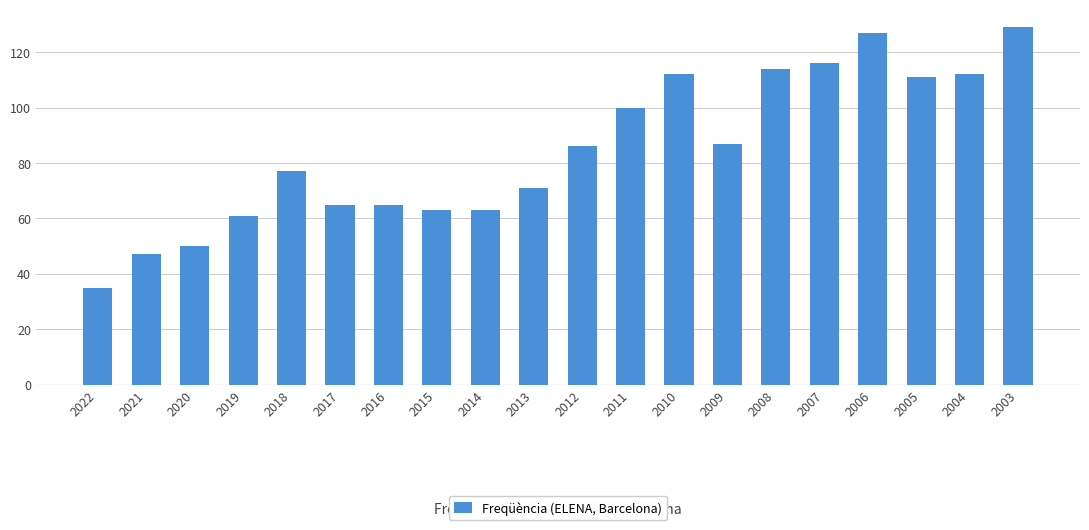

What is the difference between the maximum and minimum values?

94